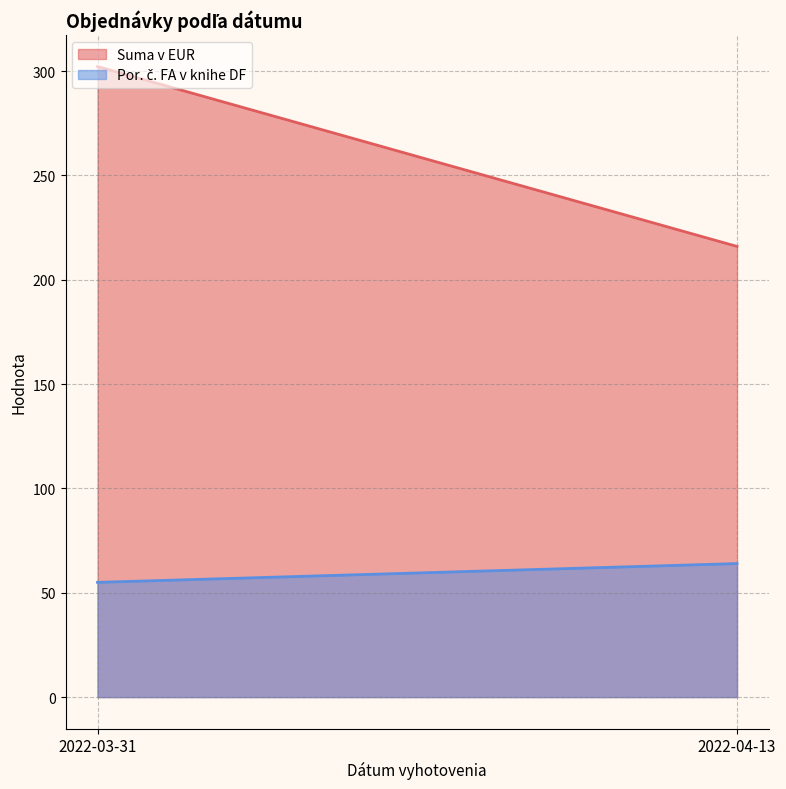

Reading right to left, extract all data points from this chart.

Suma v EUR: 2022-04-13=216.0	2022-03-31=302.2
Por. č. FA v knihe DF: 2022-04-13=64.0	2022-03-31=55.0